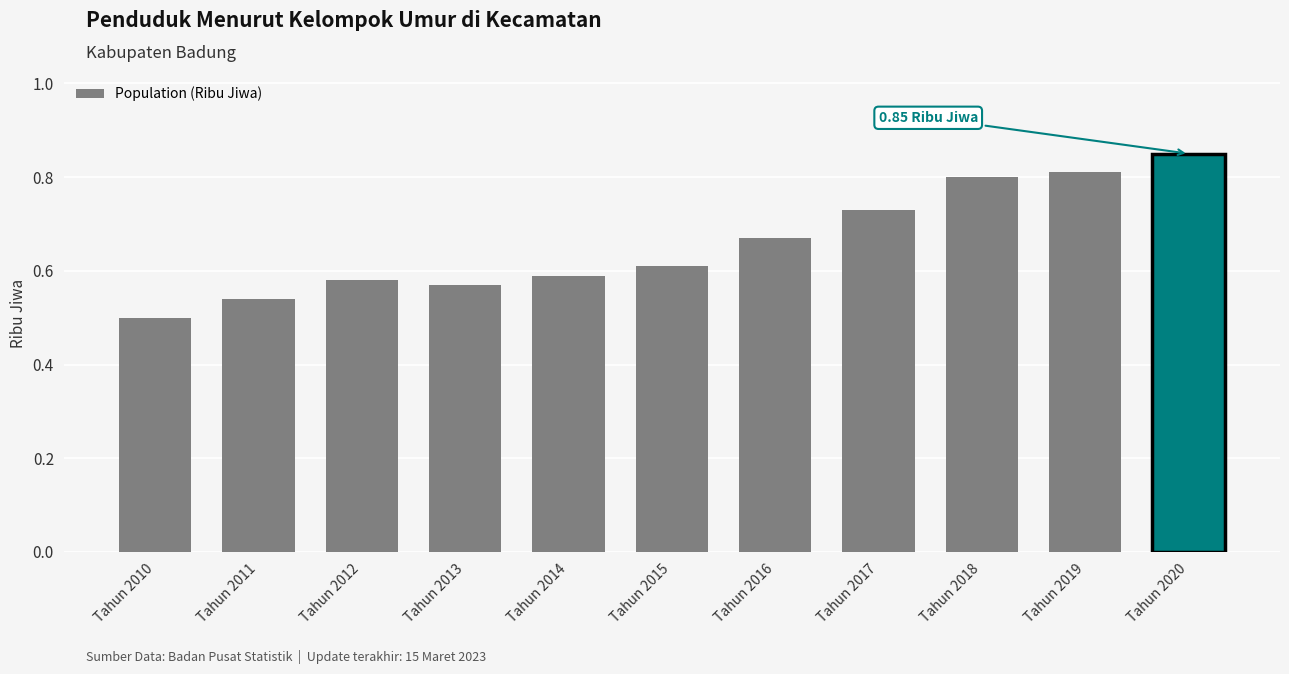

Which has a higher value, Tahun 2019 or Tahun 2013?

Tahun 2019